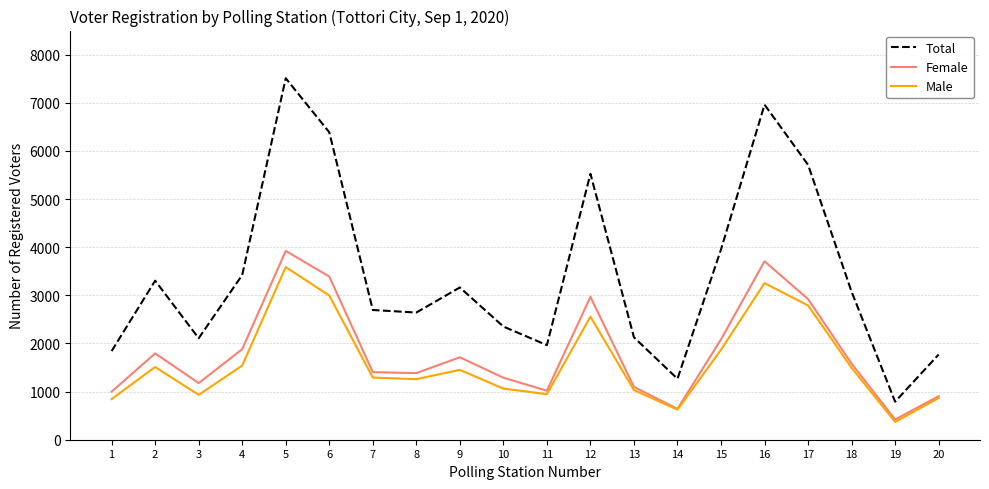

The Male series shows 884 at 2. True or false?

False